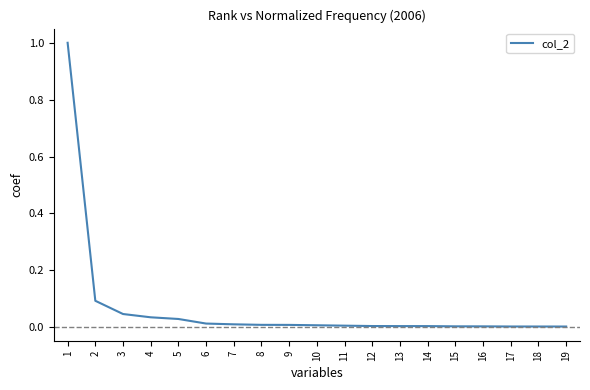

The chart shows a value of 0.0 at 17. True or false?

True